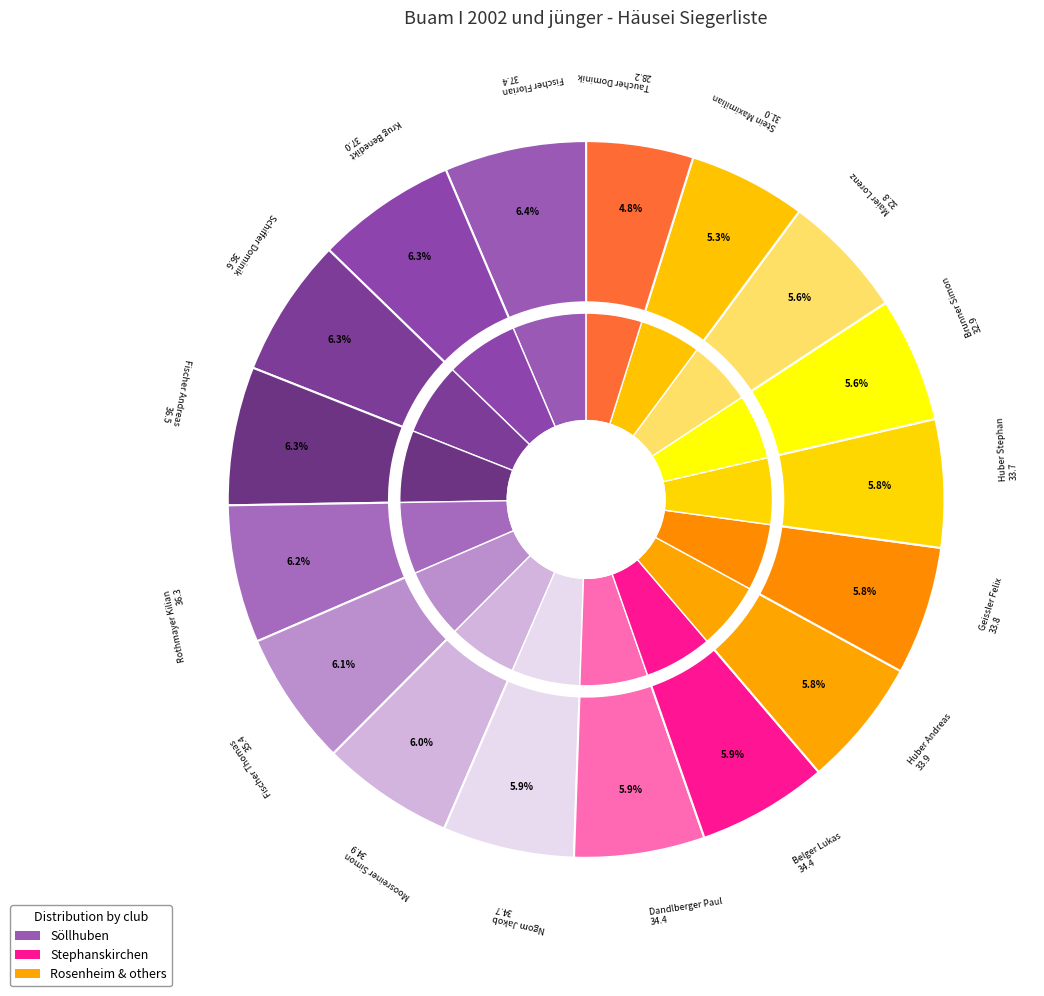

To the nearest percent, what portion does Taucher Dominik (Prutting) represent?

5%